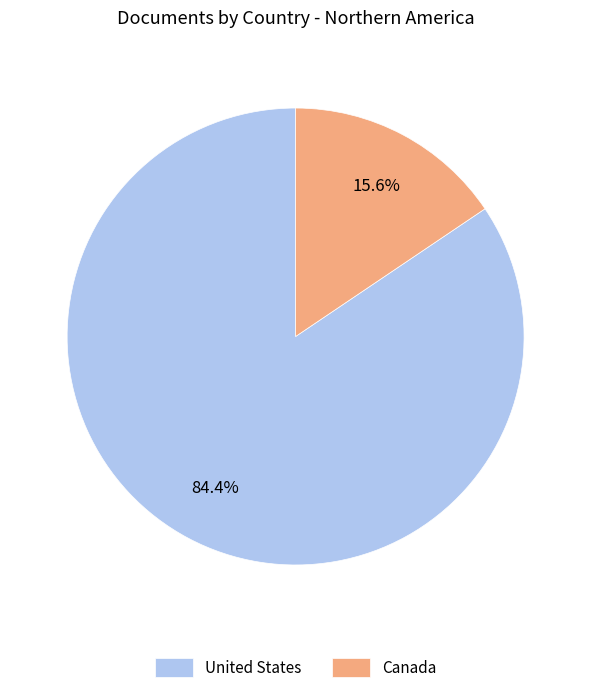

Which category has the biggest portion of the pie?

United States